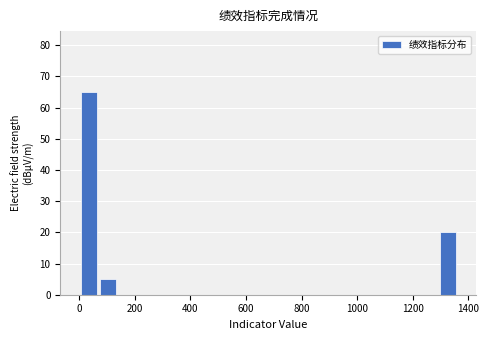

Read against the x-axis, roughly where is the centre of the tallest bar?

40